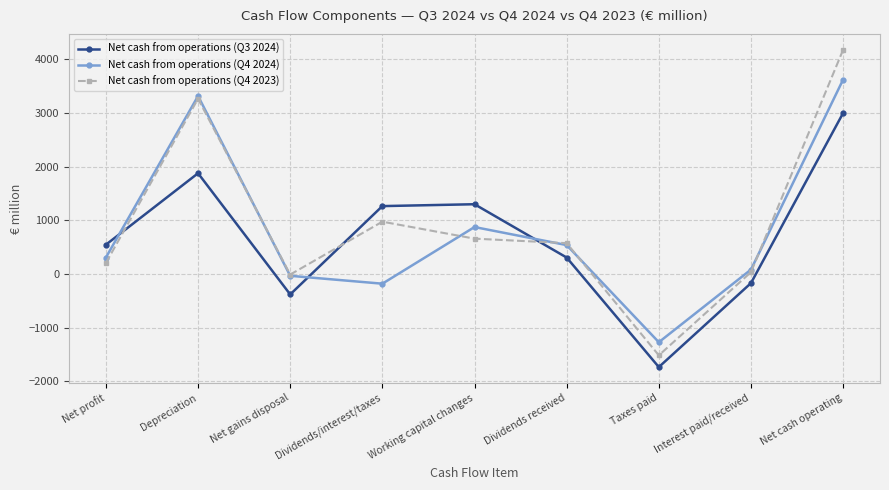

List the series in order of their peak value, highest first.

Net cash from operations (Q4 2023), Net cash from operations (Q4 2024), Net cash from operations (Q3 2024)